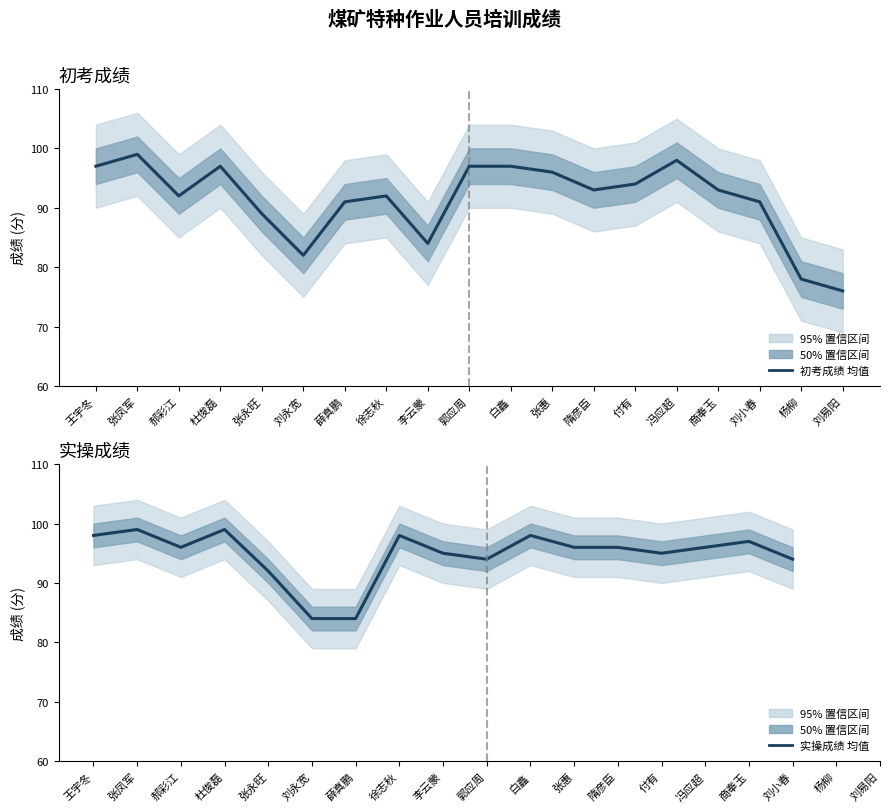

How many data points does each series have?

19